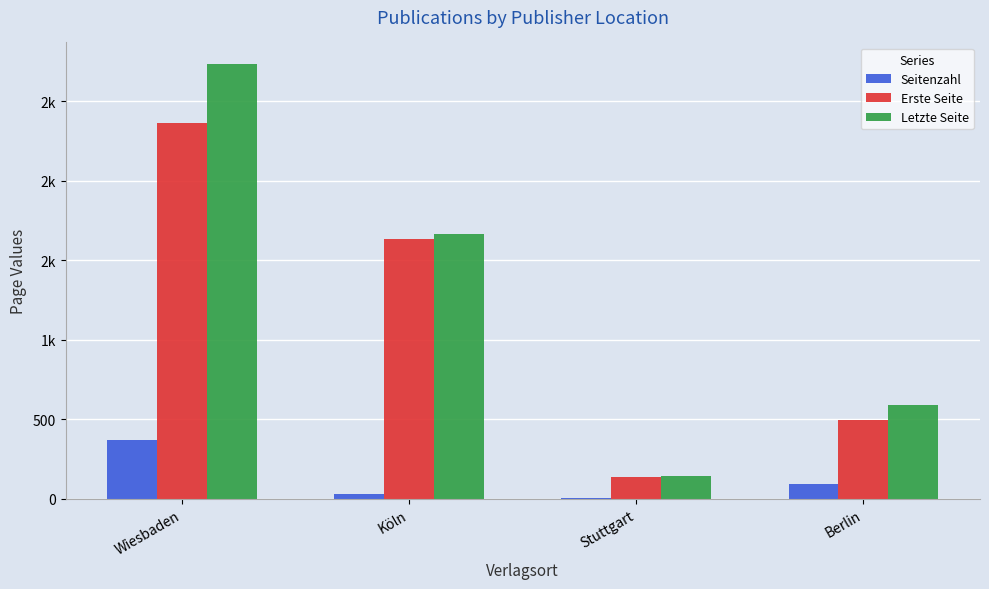

What are all the series names shown in the legend?

Seitenzahl, Erste Seite, Letzte Seite